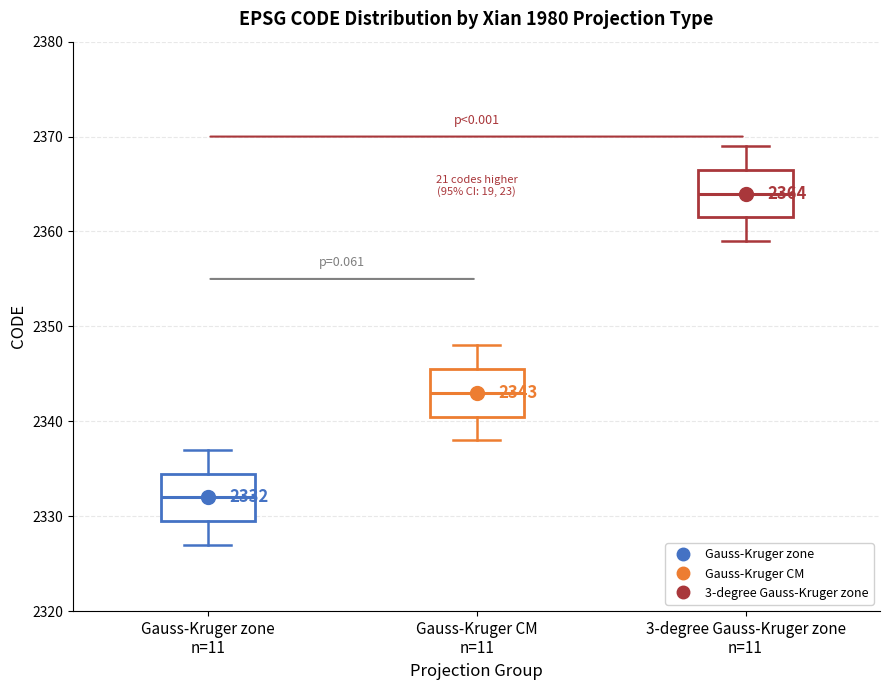

Which box's median line is the highest?

3-degree Gauss-Kruger zone n=11